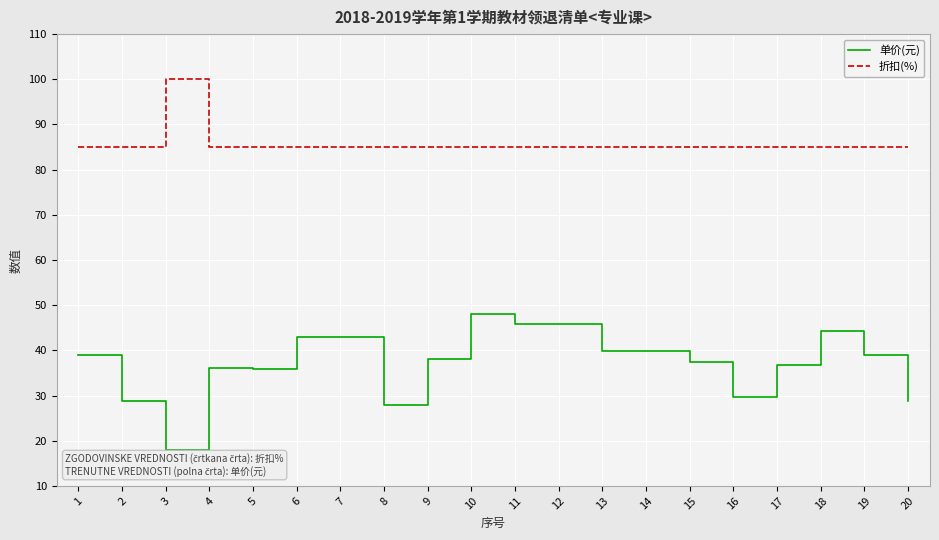

What value does the 折扣(%) series have at 15?

85.0